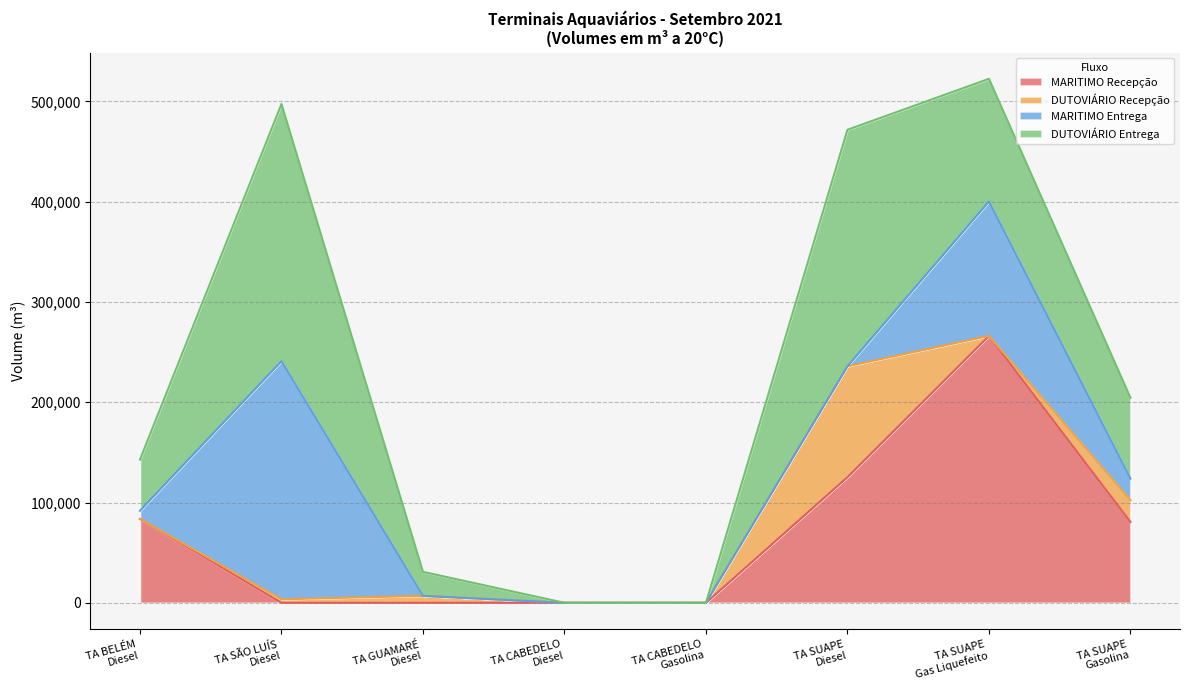

The DUTOVIÁRIO Recepção series shows 74165 at TA BELÉM
Diesel. True or false?

False